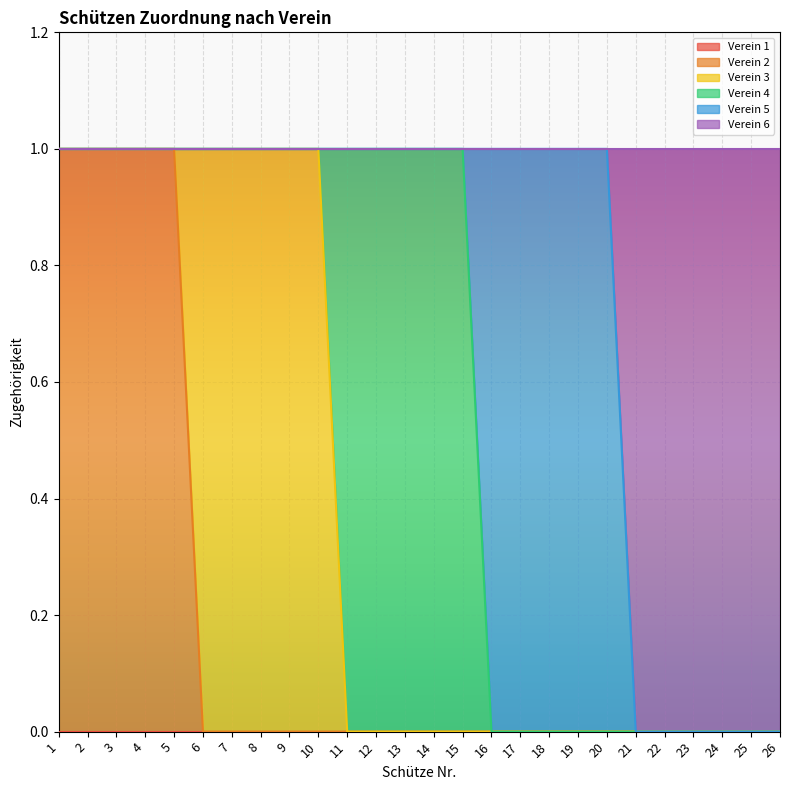

How many lines are shown in the chart?

6